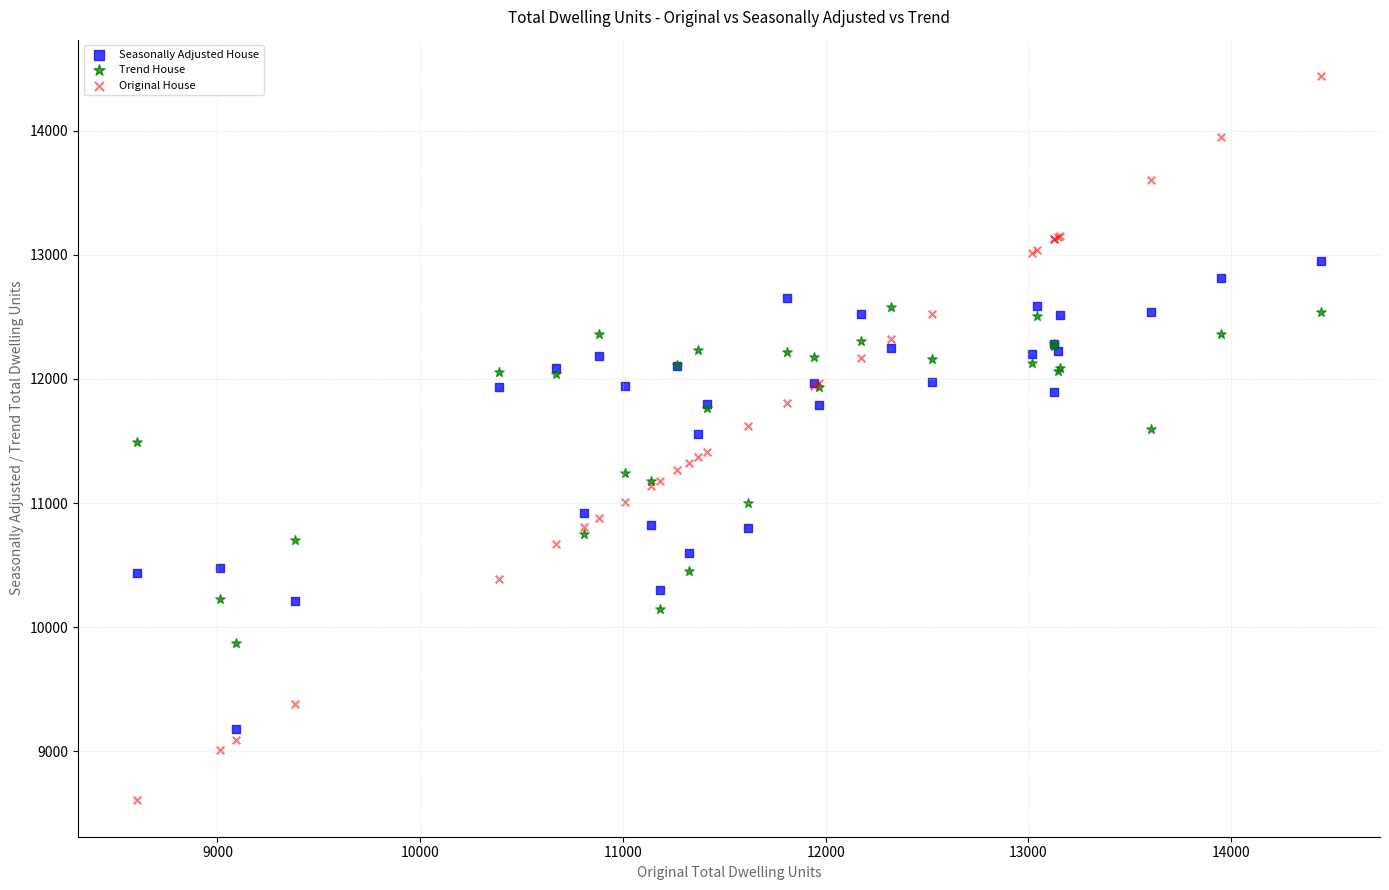

Which series contains the lowest Y value?

Original House